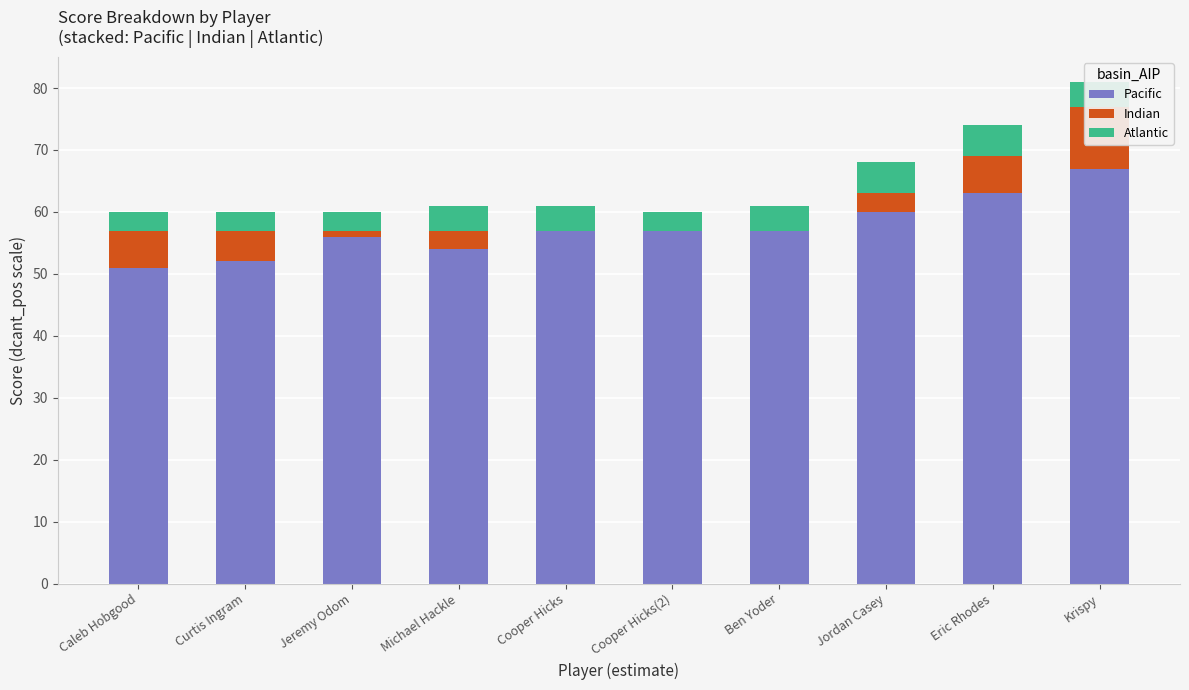

What is the highest value of the Atlantic series?

5